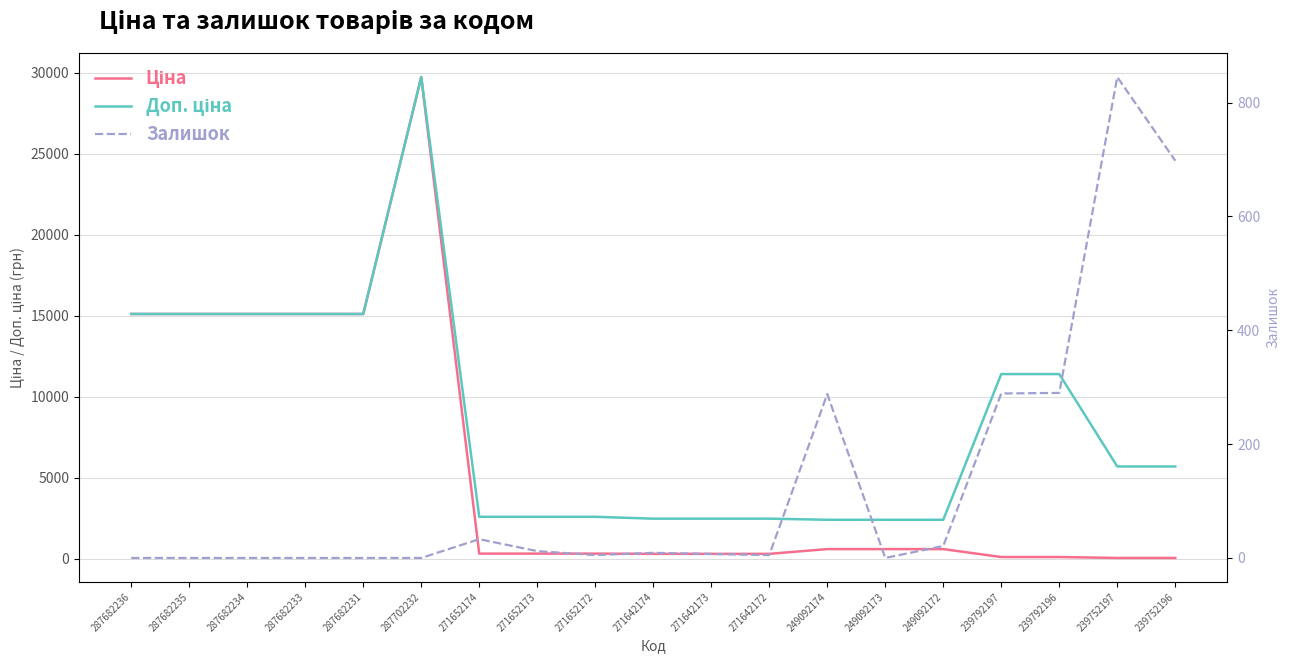

At which label does Доп. ціна first exceed 5705?

287682236